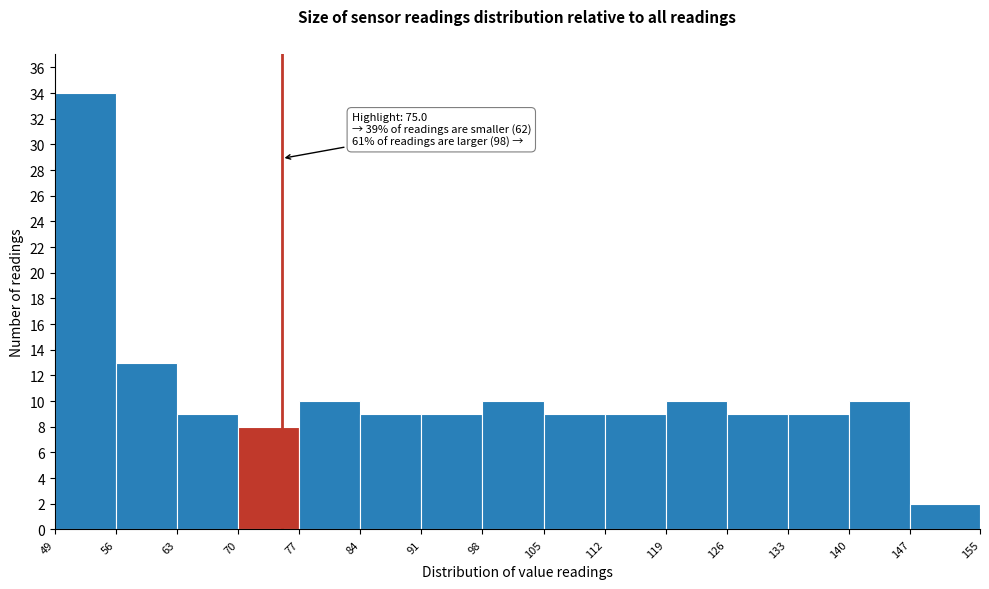

Over which range of the x-axis is the bar tallest?

49 to 56